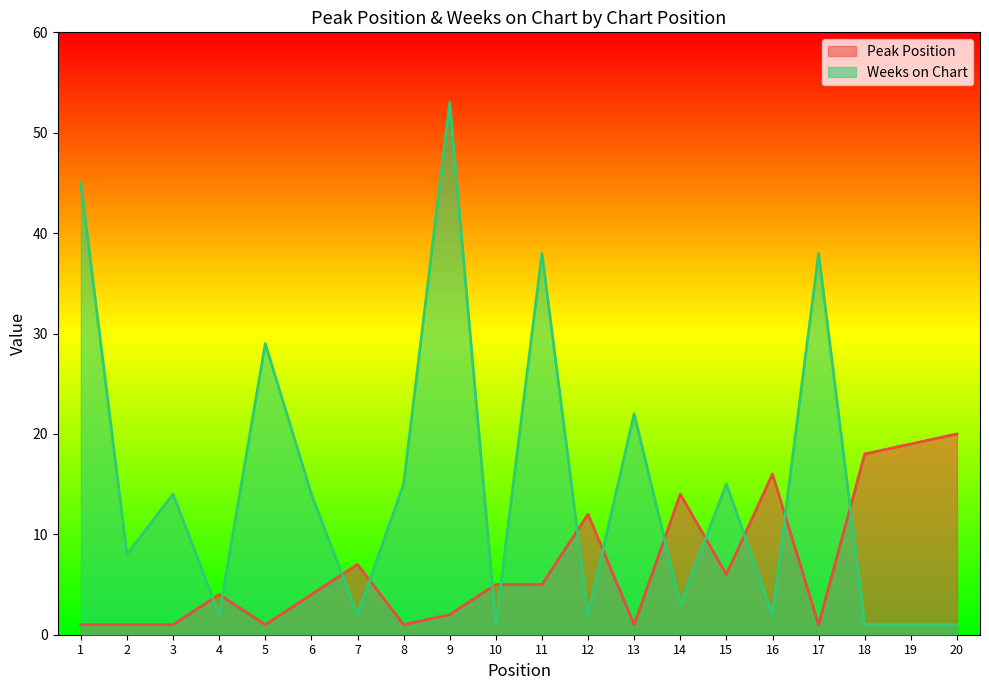

What are all the series names shown in the legend?

Peak Position, Weeks on Chart